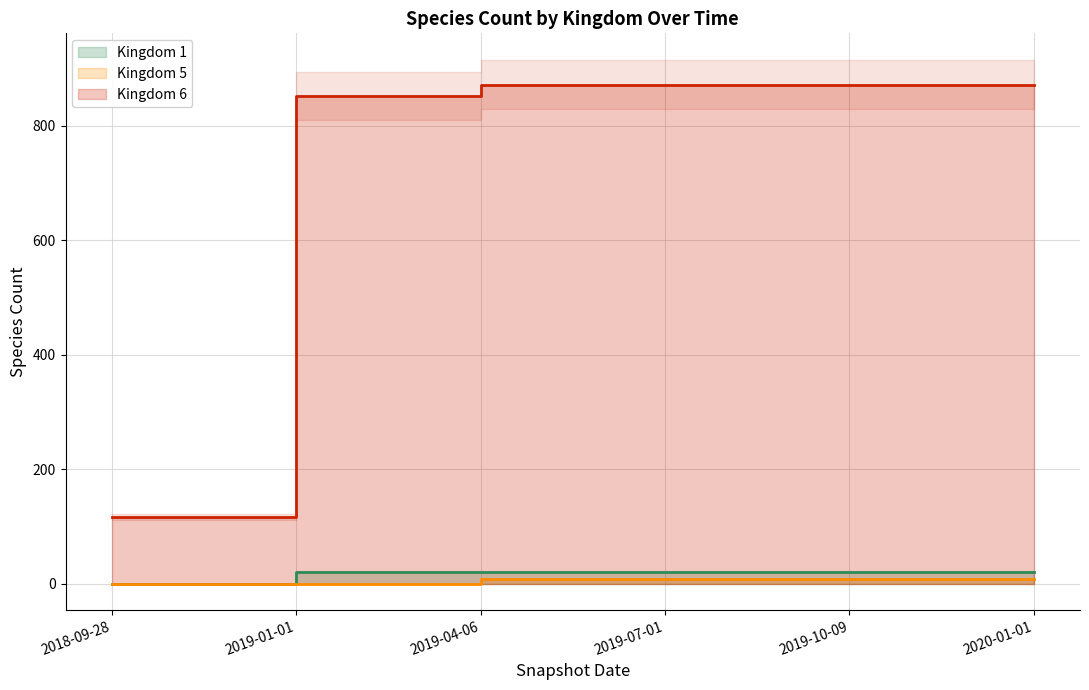

Is the value of Kingdom 1 at 2020-01-01 greater than the value of Kingdom 5 at 2019-07-01?

Yes